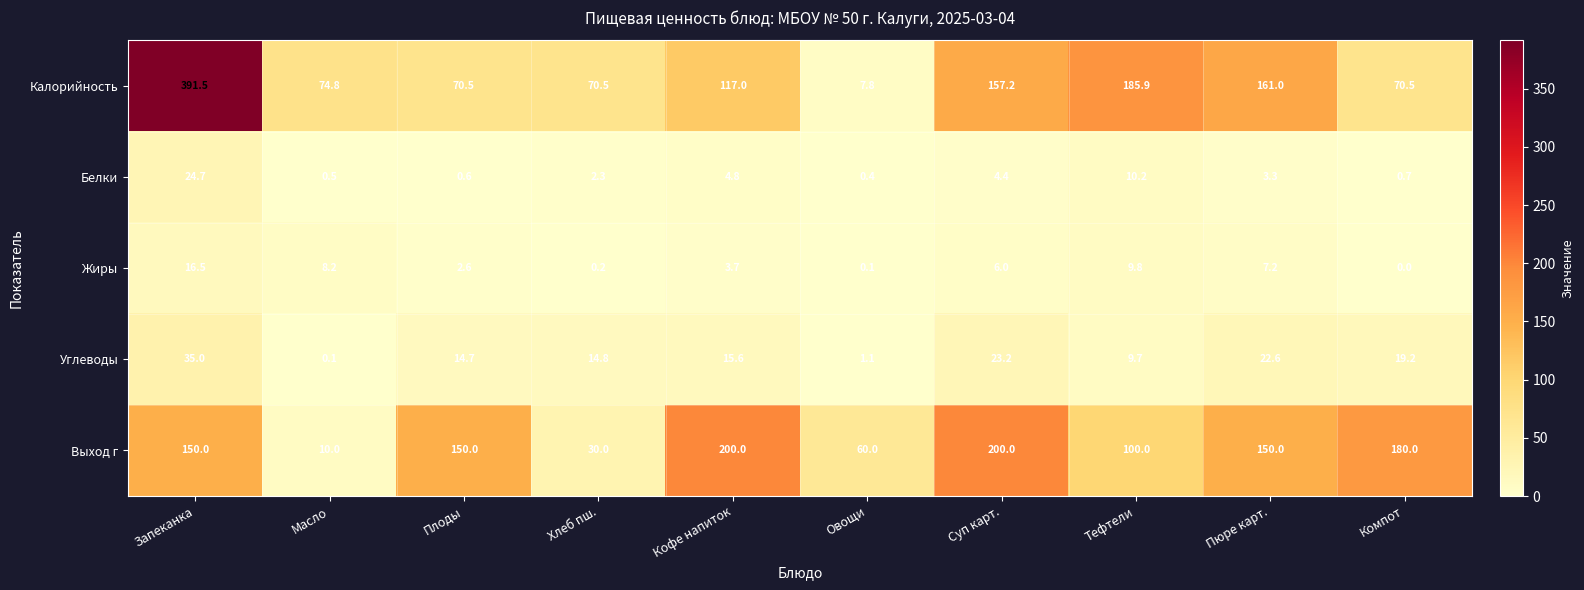

Which series has the largest total across all categories?

Калорийность